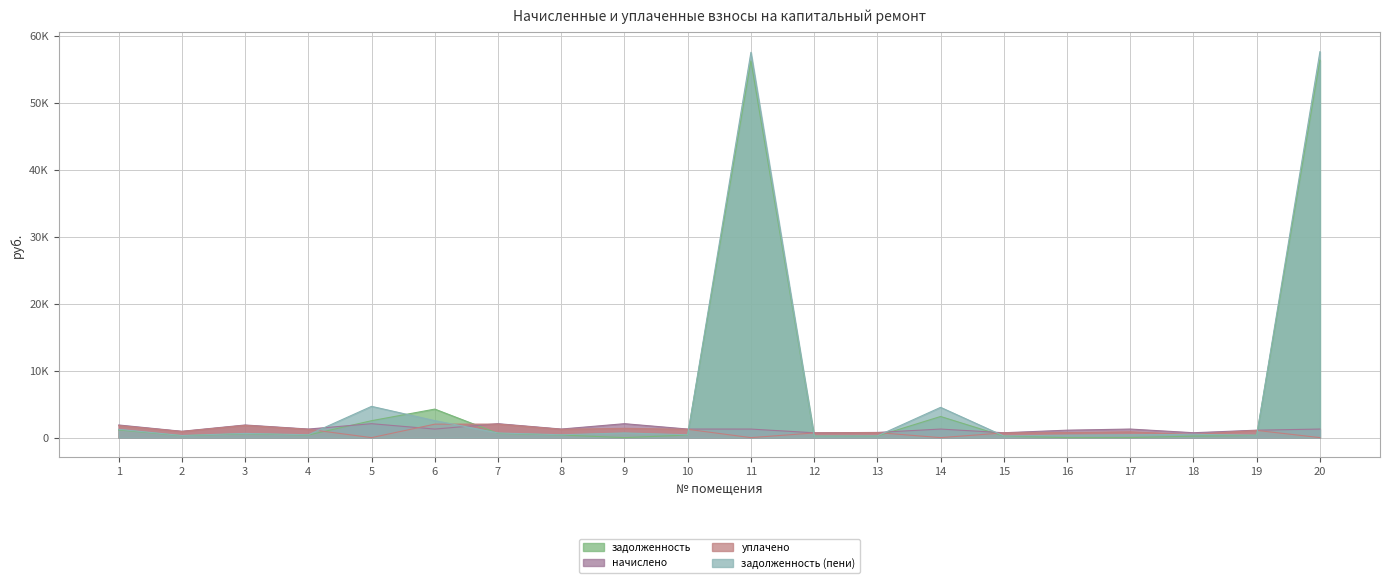

Is it true that задолженность (пени) equals 1243.8 at 1?

True